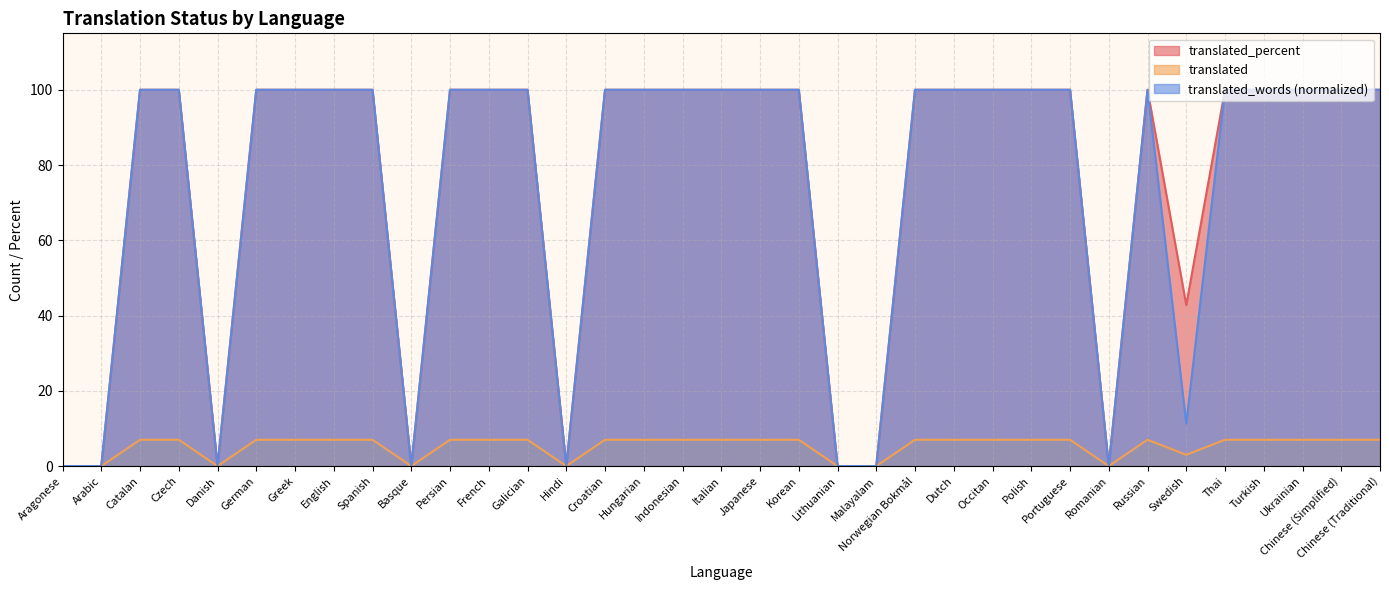

Is the value of translated_words at Thai greater than the value of translated_percent at Portuguese?

No